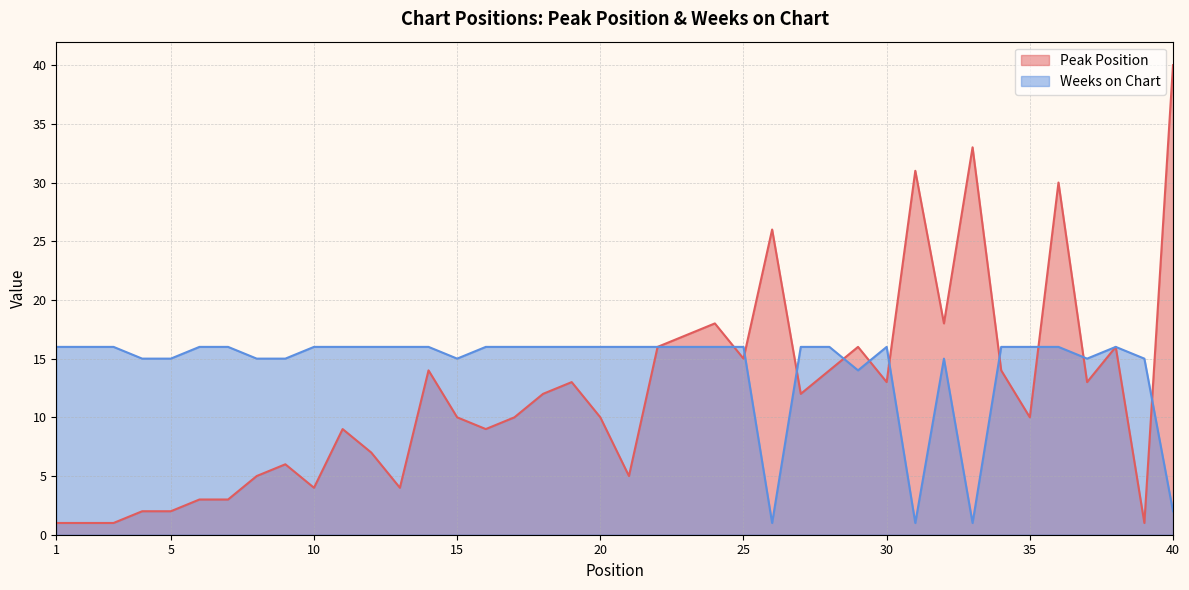

Count the number of data series in this chart.

2